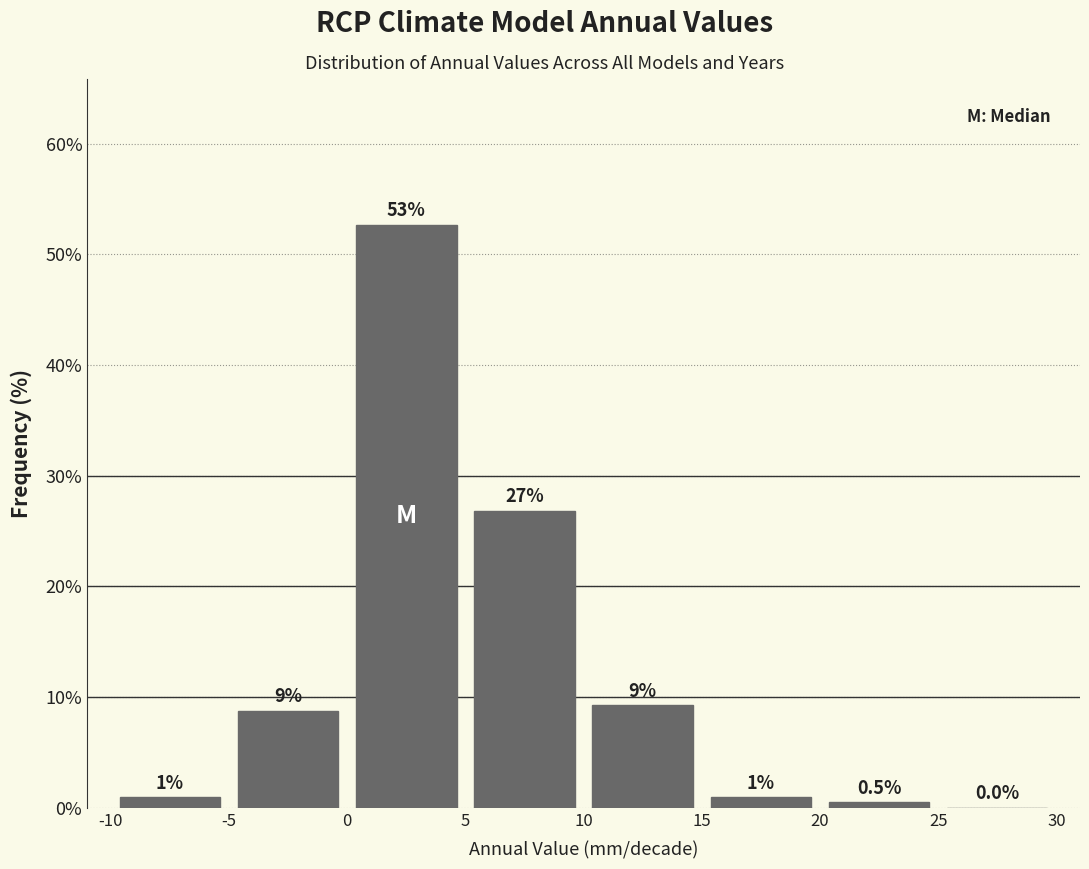

Over which range of the x-axis is the bar tallest?

0 to 5